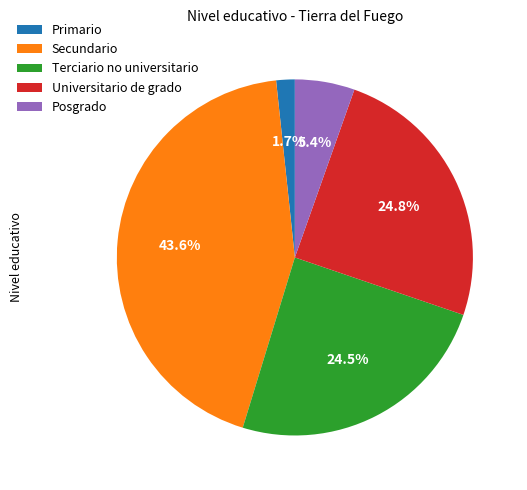

What is the smallest slice in the pie chart?

Primario